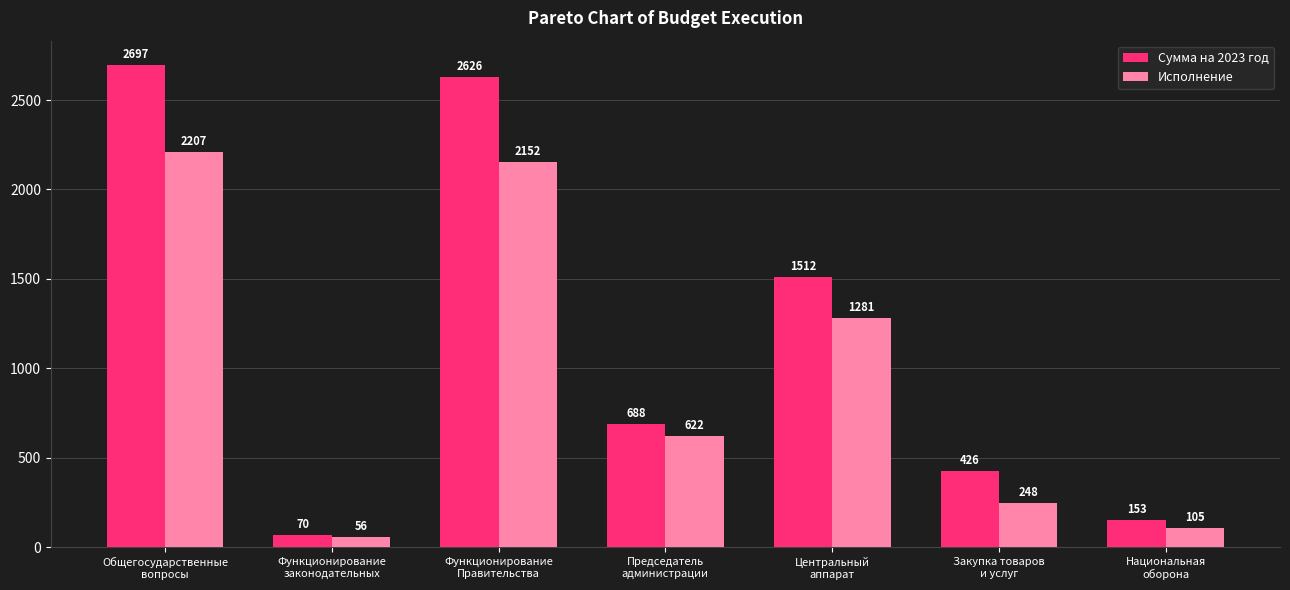

At which category is the sum across all series the highest?

Общегосударственные
вопросы